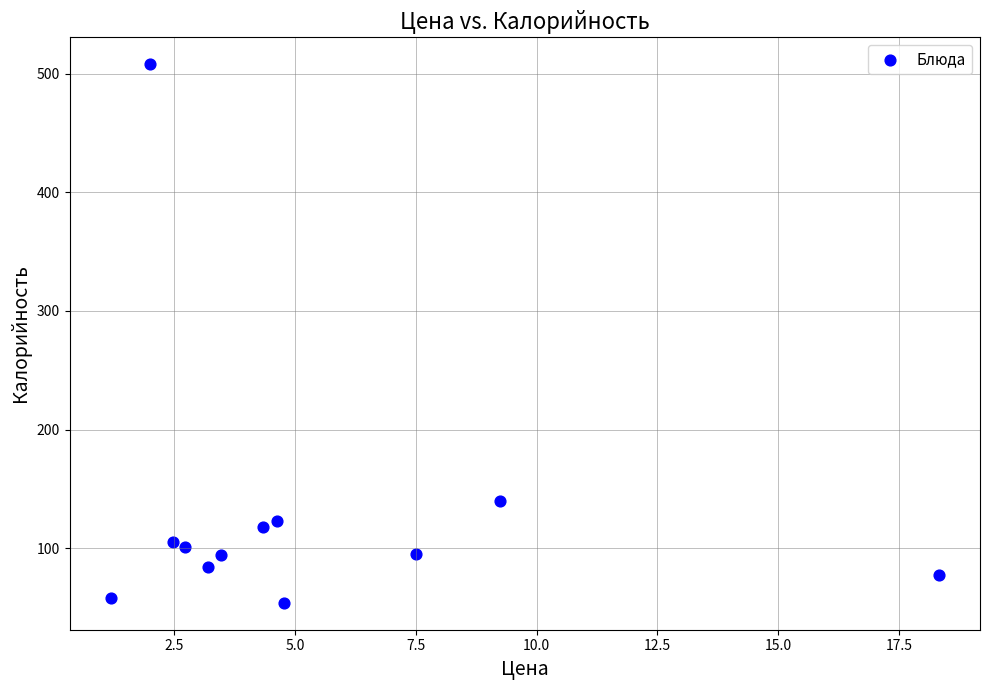

What Y value in the scatter plot is closest to 281?

140.0